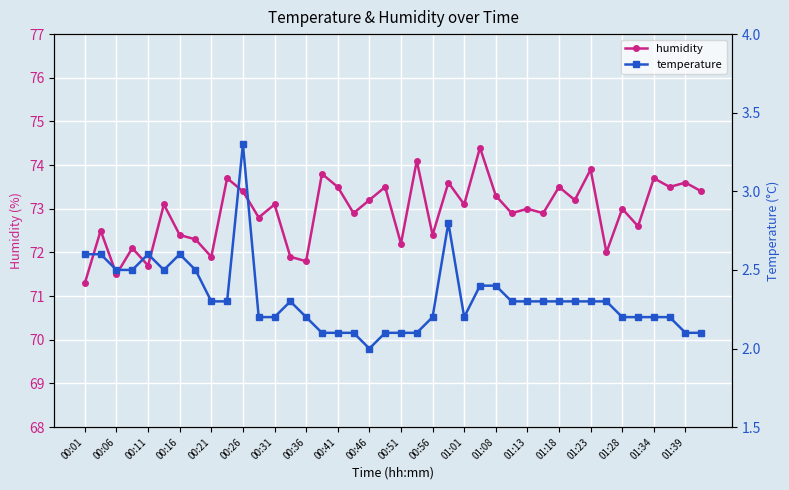

True or false: temperature and humidity intersect in this chart.

False